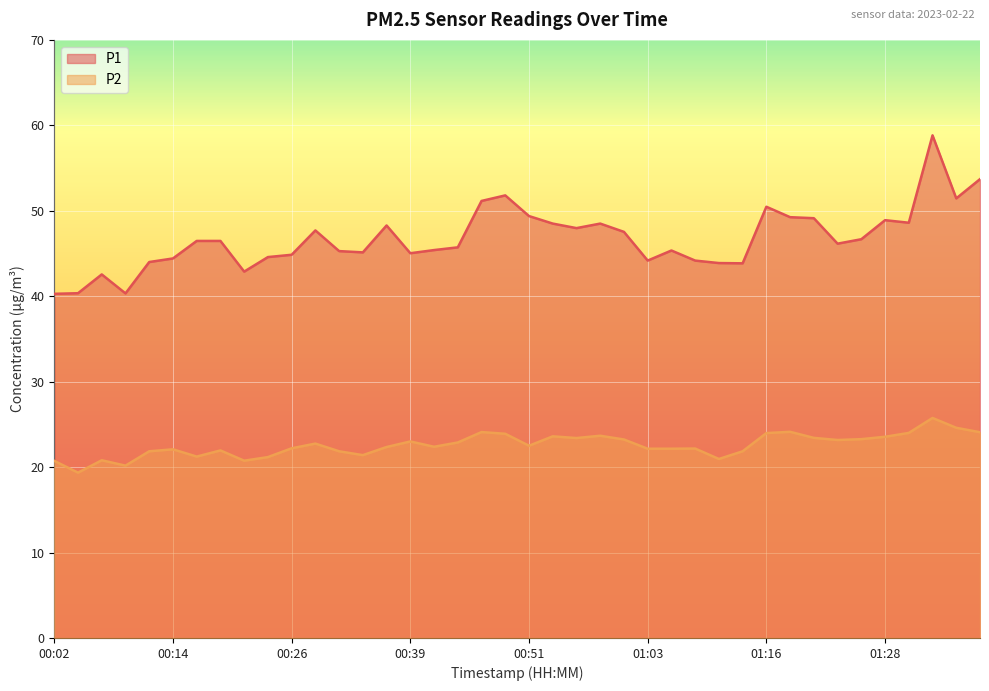

At which label is P2 closest to 22?

00:19